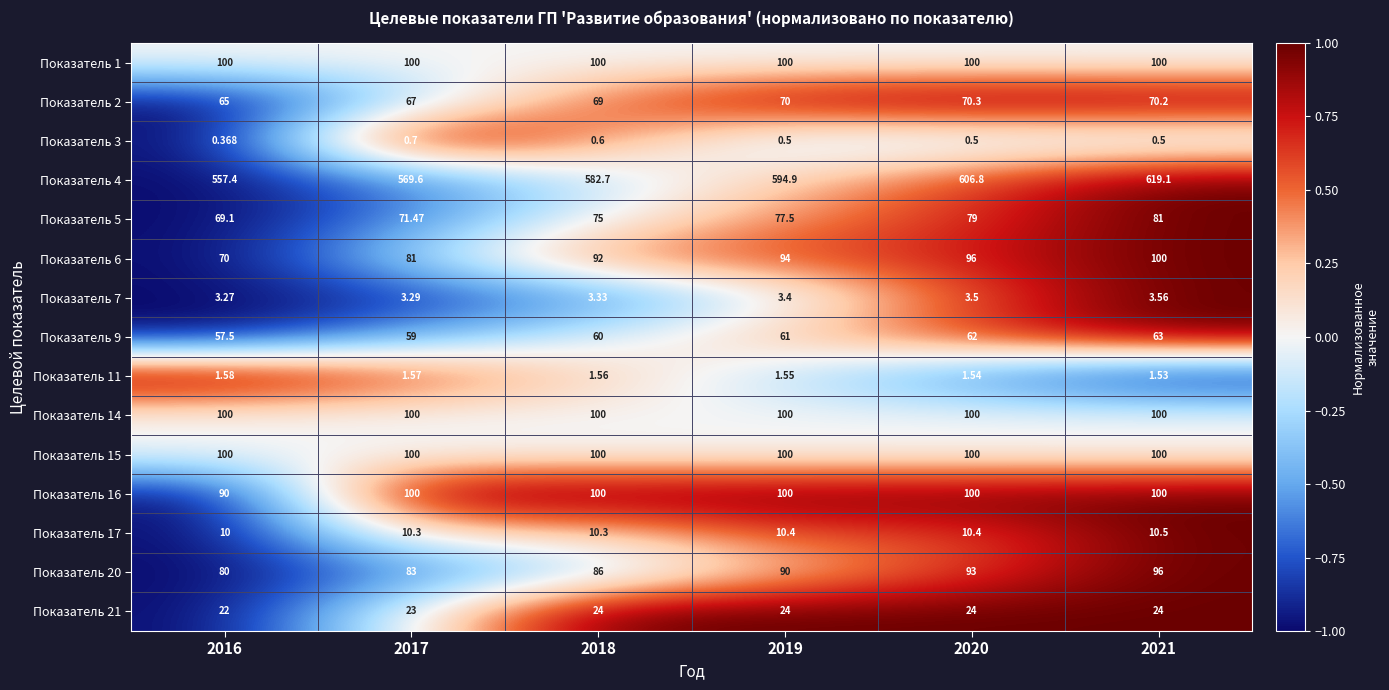

Is the value of Показатель 11 at 2021 greater than the value of Показатель 21 at 2016?

No